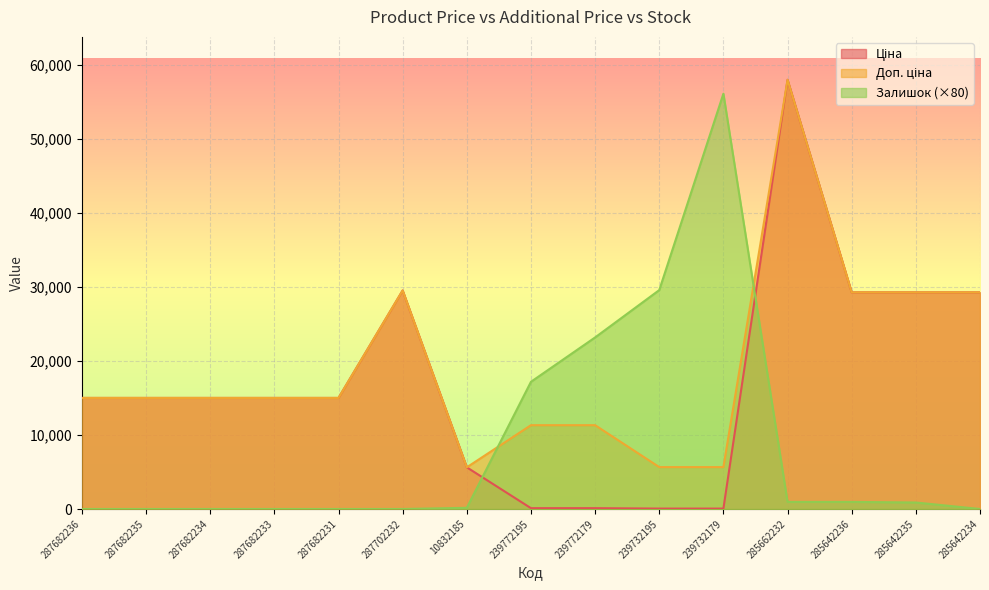

Does the chart display data point markers on the line(s)?

No